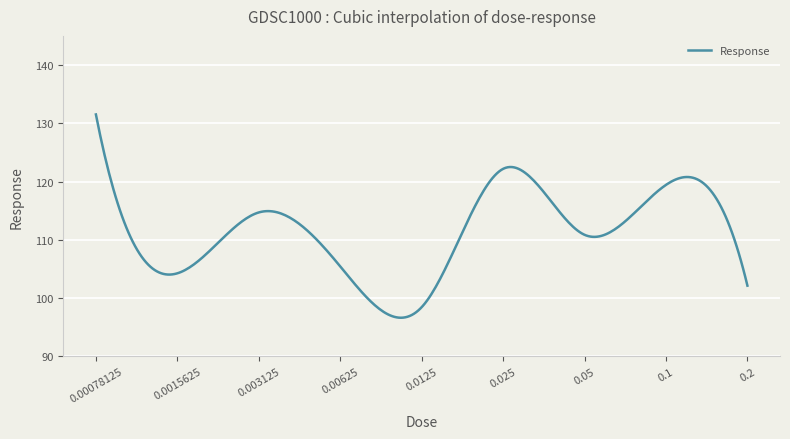

What is the smallest value displayed?

96.6